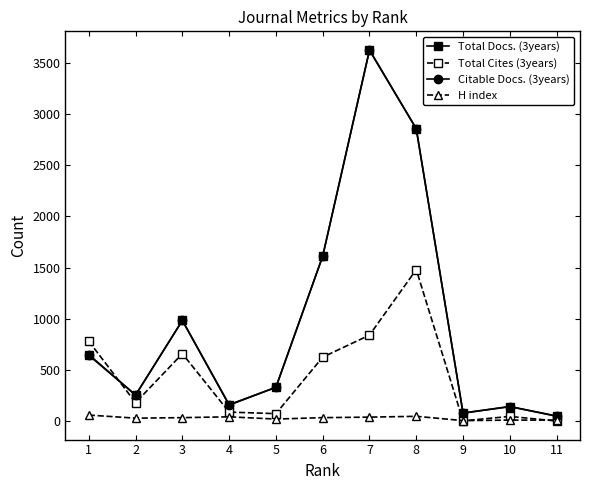

True or false: Total Cites (3years) has more than 1 interior local peaks.

True